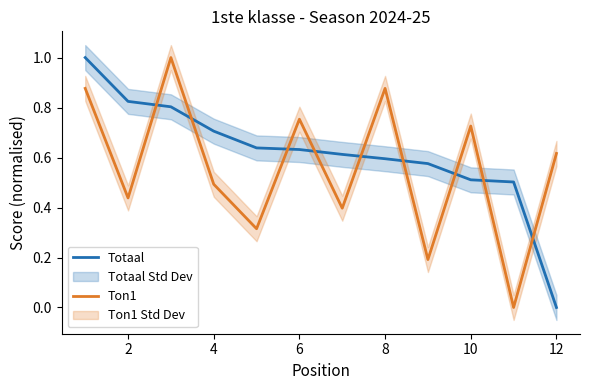

What is the maximum value for Ton1?

1.0